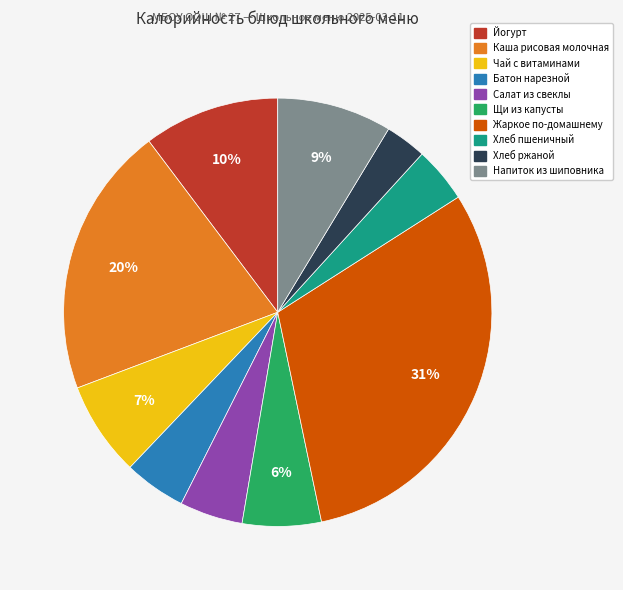

Does any single category account for the majority?

No